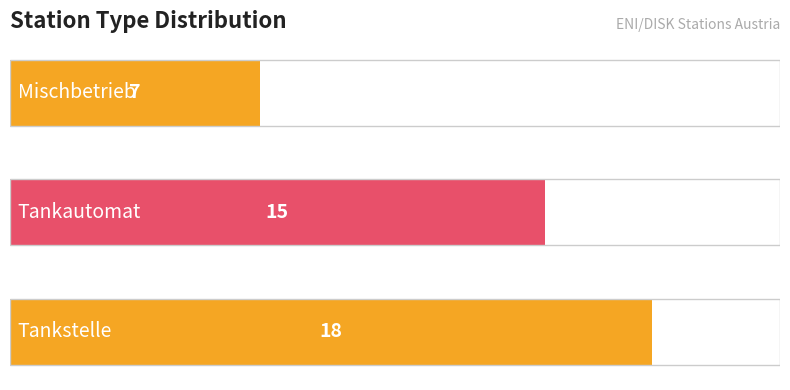

What is the greatest value displayed?

18